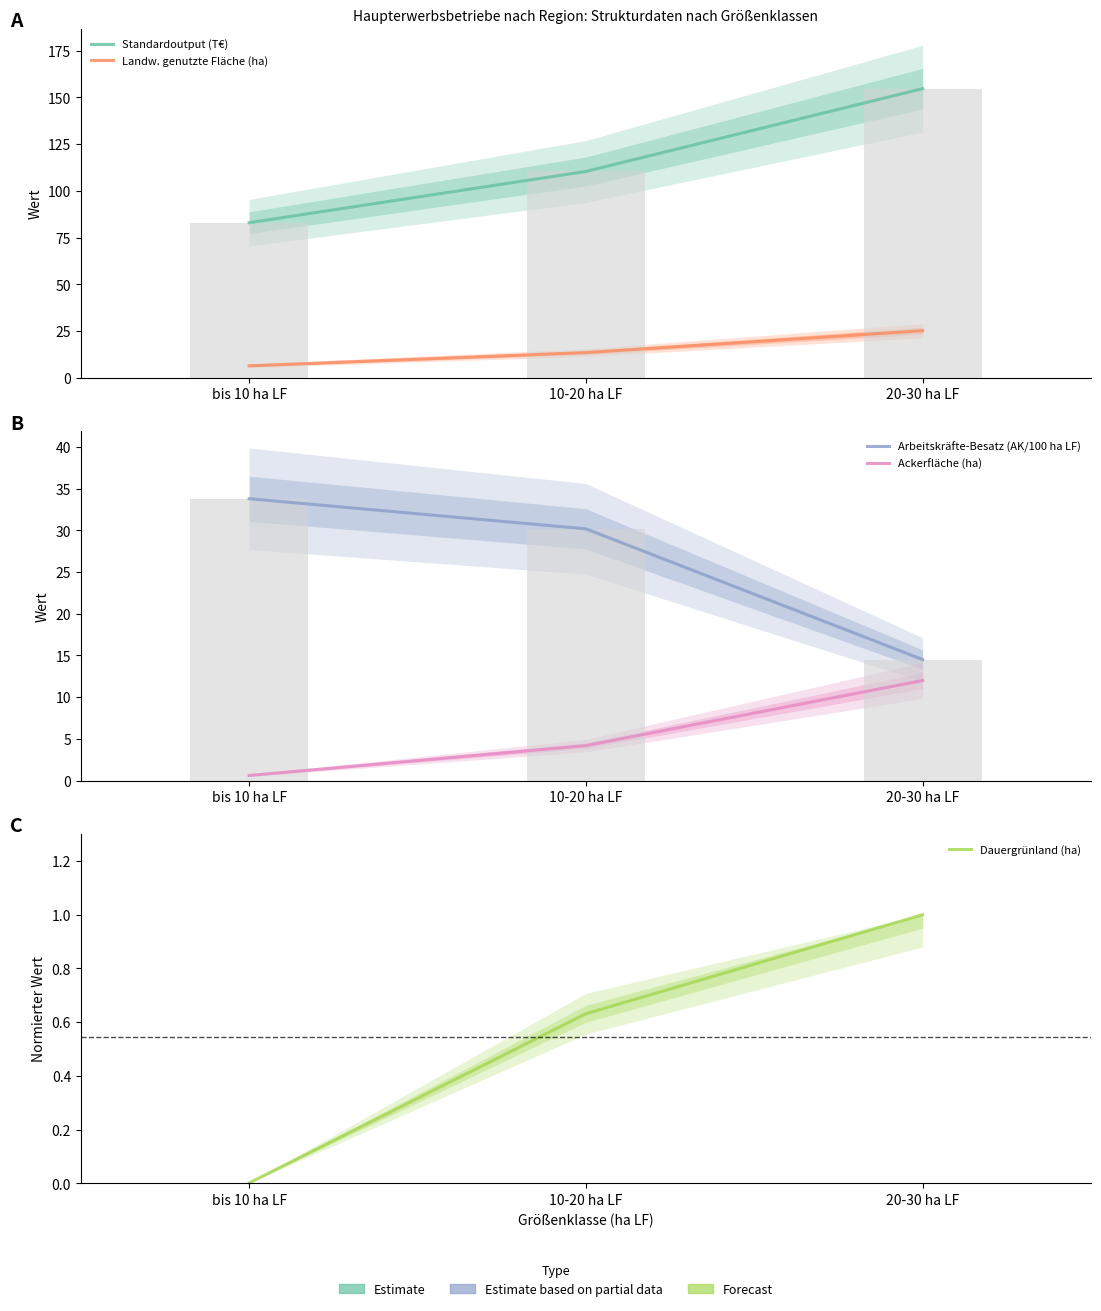

List the labels in order of Arbeitskräfte-Besatz (AK/100 ha LF) value, smallest first.

20-30 ha LF, 10-20 ha LF, bis 10 ha LF